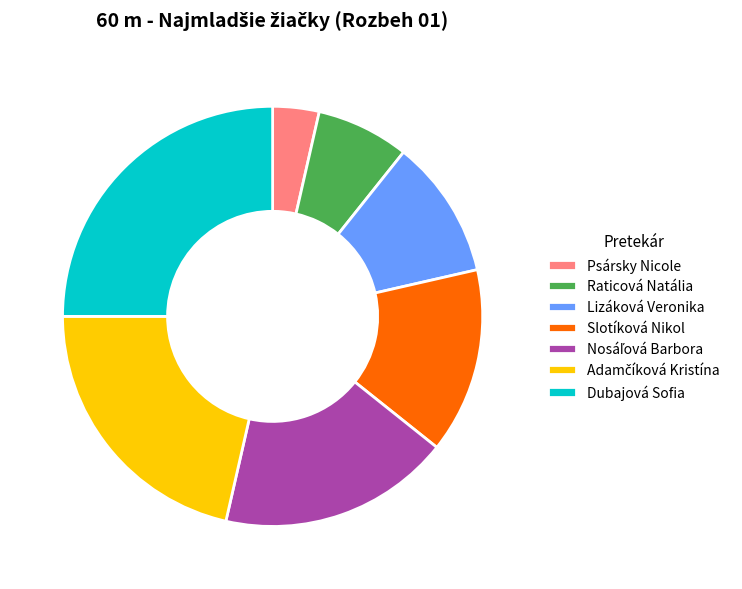

Which category has the smallest portion of the pie?

Psársky Nicole